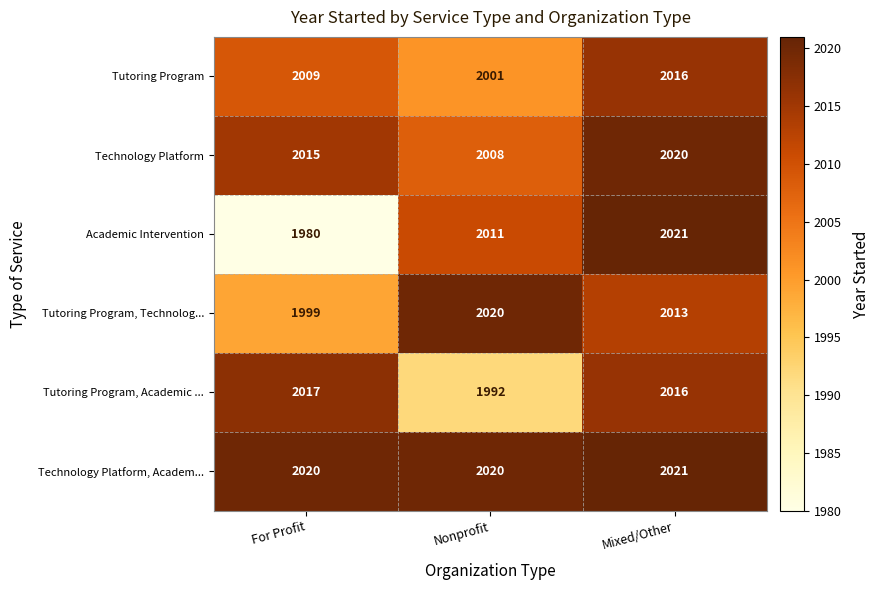

Reading left to right, transcribe all the data shown in this chart.

Tutoring Program: 2009	2001	2016
Technology Platform: 2015	2008	2020
Academic Intervention: 1980	2011	2021
Tutoring Program, Technolog...: 1999	2020	2013
Tutoring Program, Academic ...: 2017	1992	2016
Technology Platform, Academ...: 2020	2020	2021